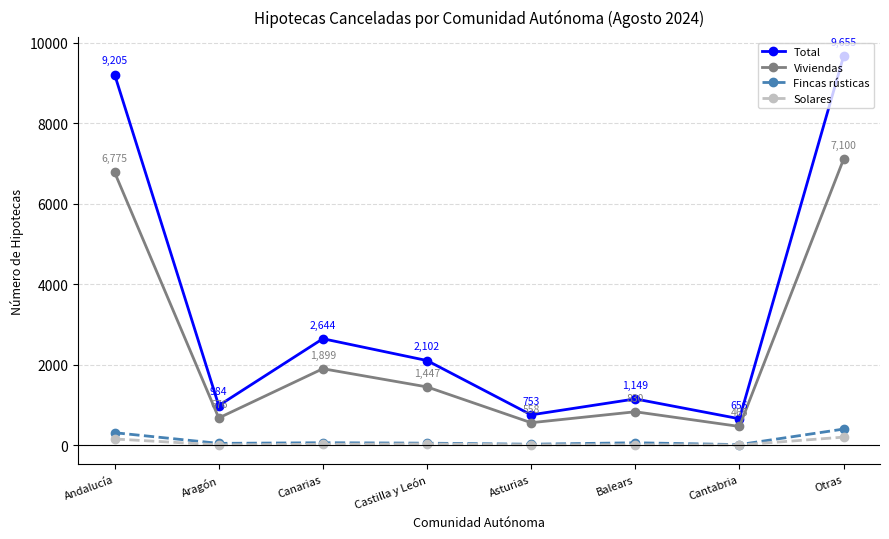

What is the difference between the Total values at Cantabria and Aragón?

328